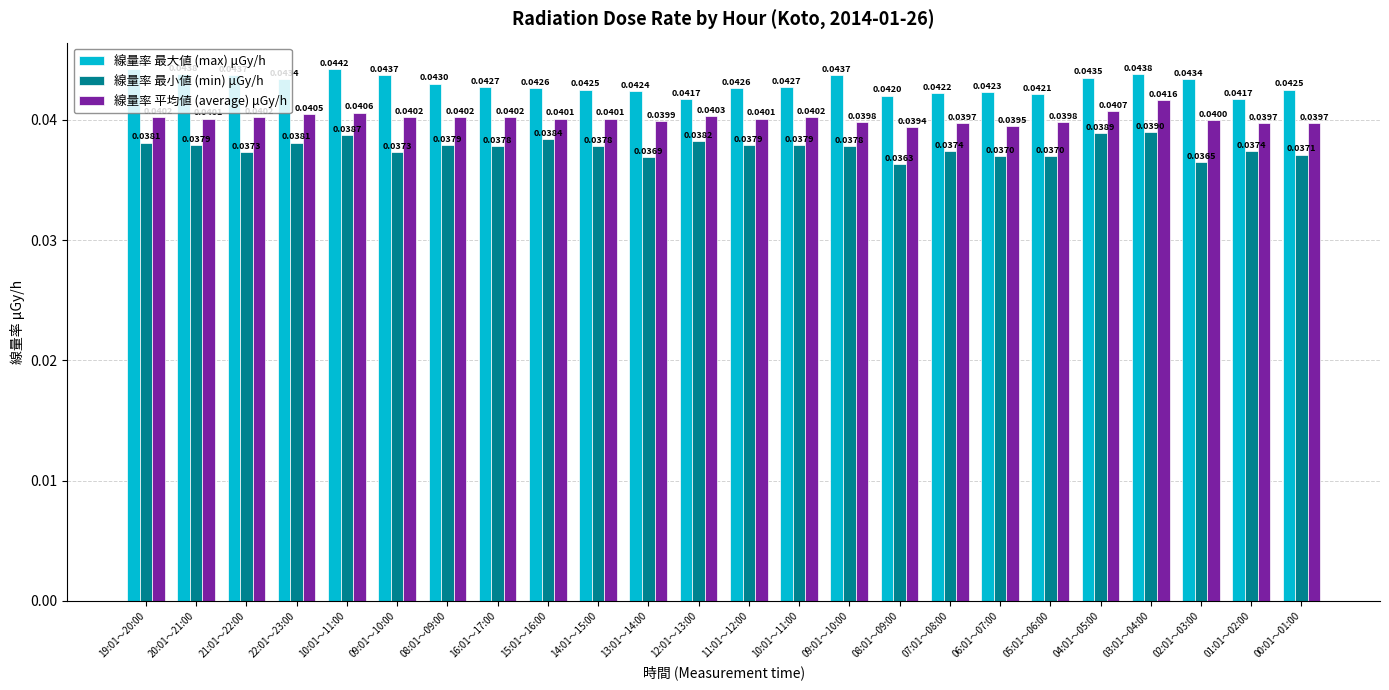

How many groups of bars are there?

24